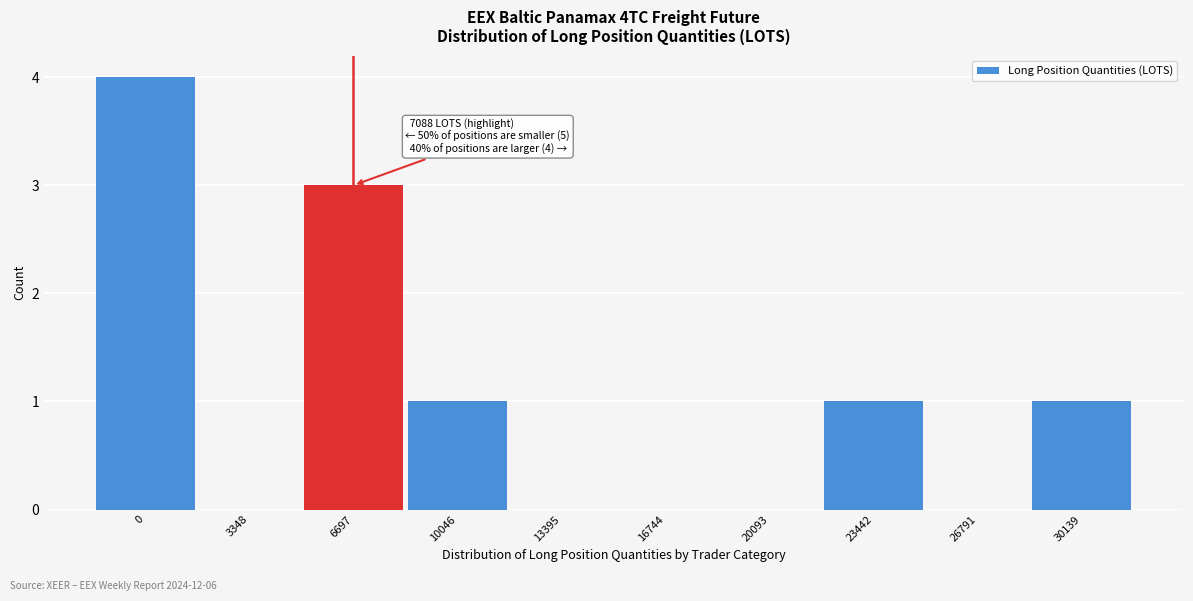

Reading left to right, transcribe all the data shown in this chart.

0=4	3348=0	6697=3	10046=1	13395=0	16744=0	20093=0	23442=1	26791=0	30139=1